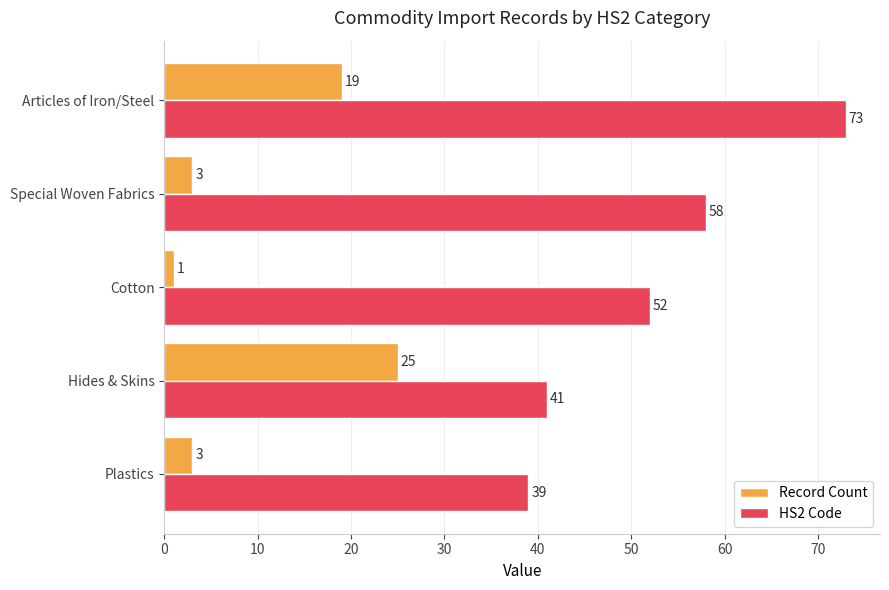

Rank the series by their average value, from highest to lowest.

HS2 Code, Record Count